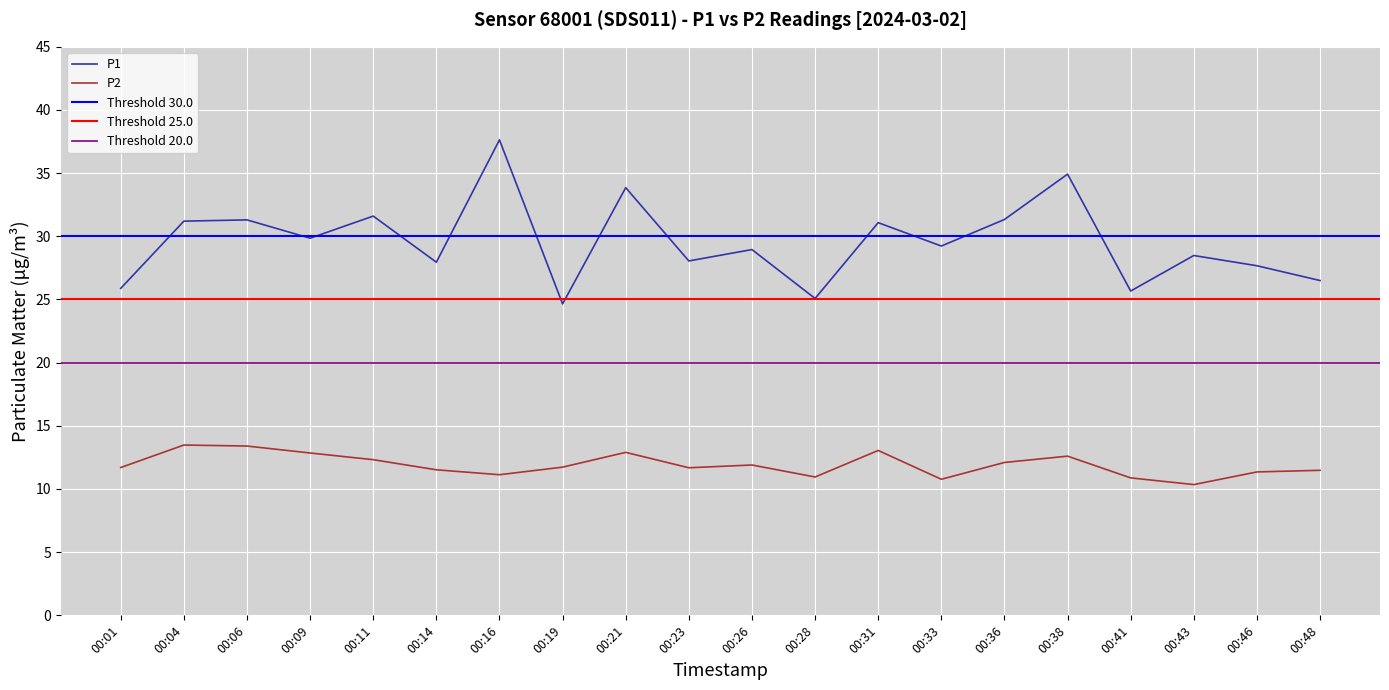

True or false: P2 has a value of 17.4 at 00:36.

False